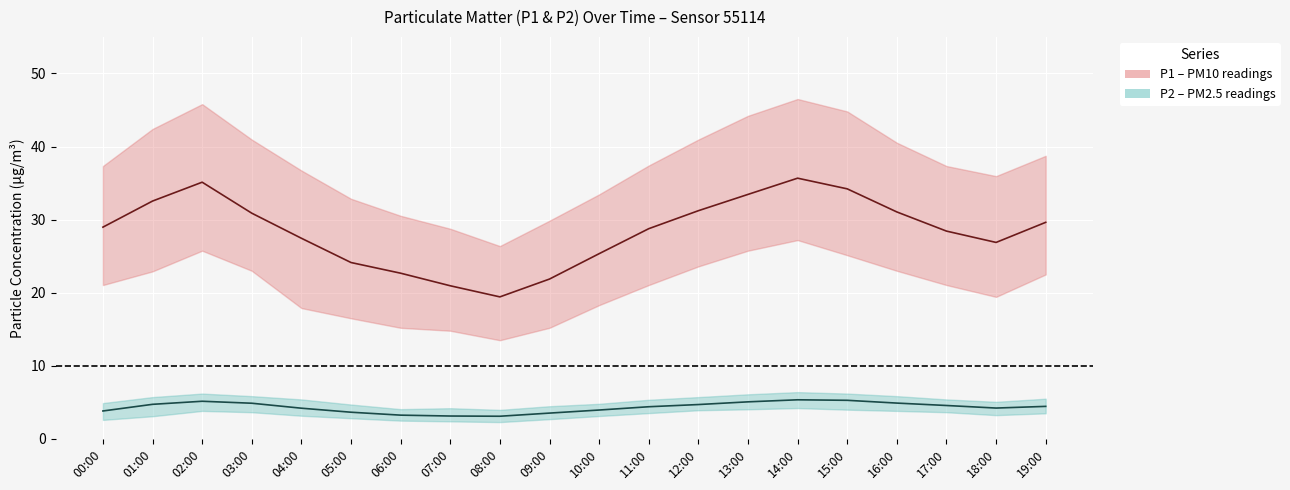

Reading left to right, transcribe all the data shown in this chart.

P1 line: 00:00=29.0	01:00=32.5	02:00=35.1	03:00=30.9	04:00=27.4	05:00=24.1	06:00=22.7	07:00=20.9	08:00=19.4	09:00=21.9	10:00=25.3	11:00=28.8	12:00=31.2	13:00=33.5	14:00=35.7	15:00=34.2	16:00=31.1	17:00=28.4	18:00=26.9	19:00=29.6
P2 line: 00:00=3.8	01:00=4.7	02:00=5.2	03:00=4.9	04:00=4.2	05:00=3.6	06:00=3.2	07:00=3.1	08:00=3.1	09:00=3.5	10:00=4.0	11:00=4.4	12:00=4.7	13:00=5.1	14:00=5.3	15:00=5.3	16:00=4.9	17:00=4.6	18:00=4.2	19:00=4.5